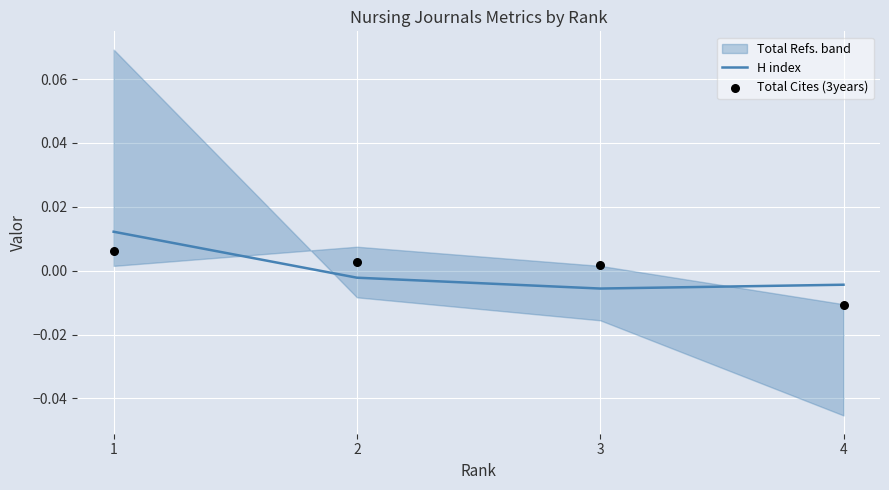

True or false: H index has more than 1 points higher than both neighbors.

False